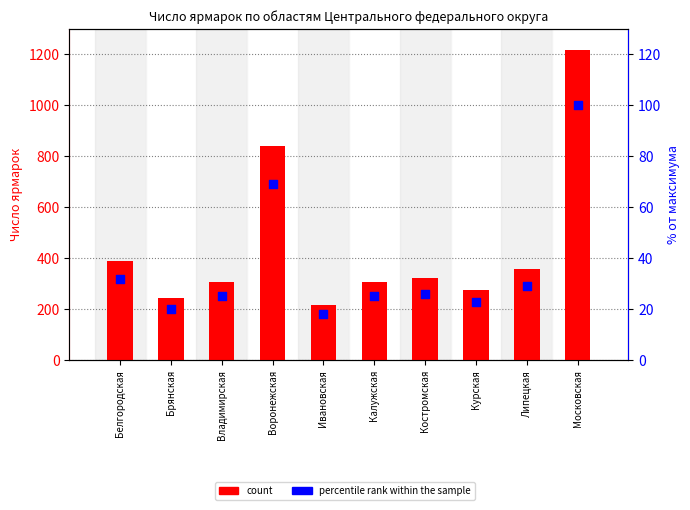

Is the value of count at Владимирская greater than the value of percentile rank within the sample at Брянская?

Yes